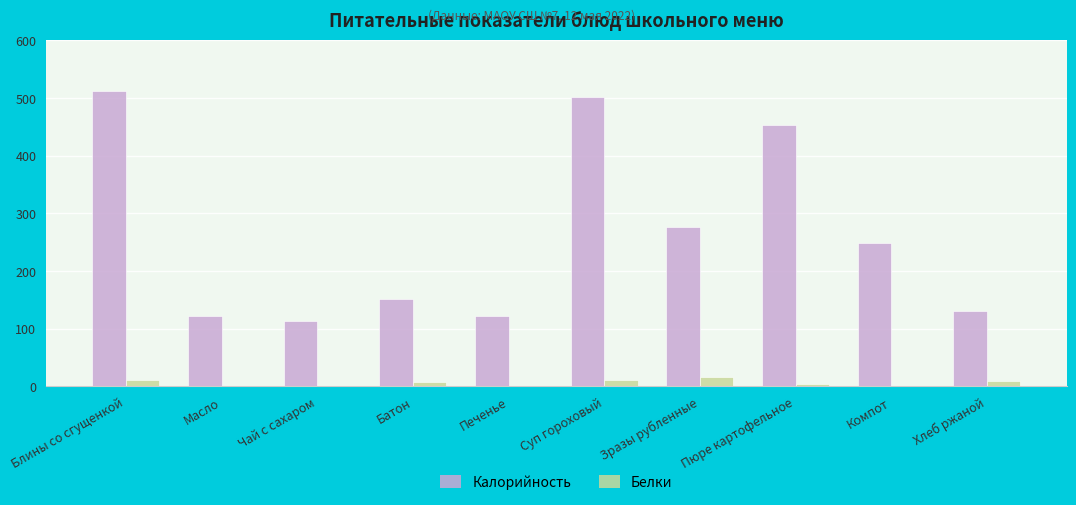

Is the value of Калорийность at Пюре картофельное greater than the value of Белки at Блины со сгущенкой?

Yes